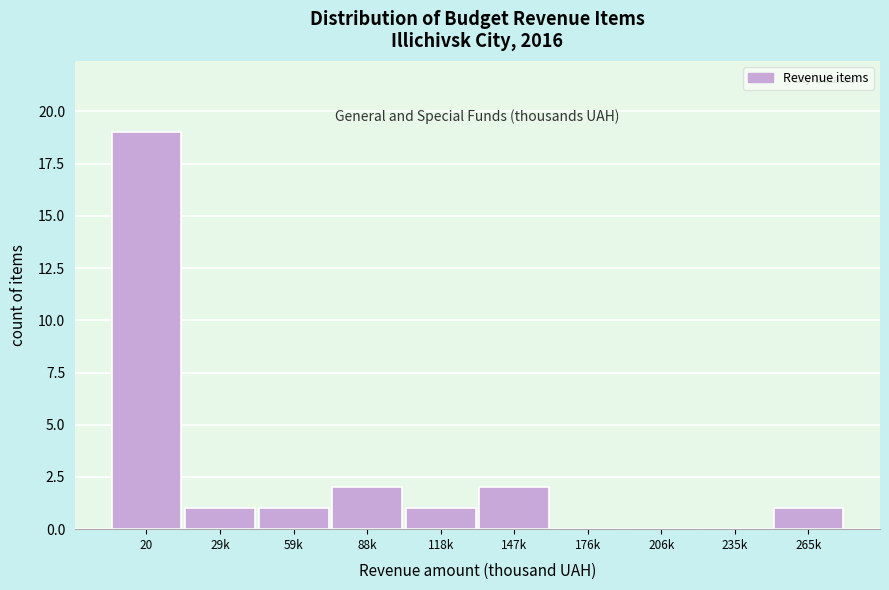

Reading left to right, extract all data points from this chart.

20=19	29k=1	59k=1	88k=2	118k=1	147k=2	176k=0	206k=0	235k=0	265k=1